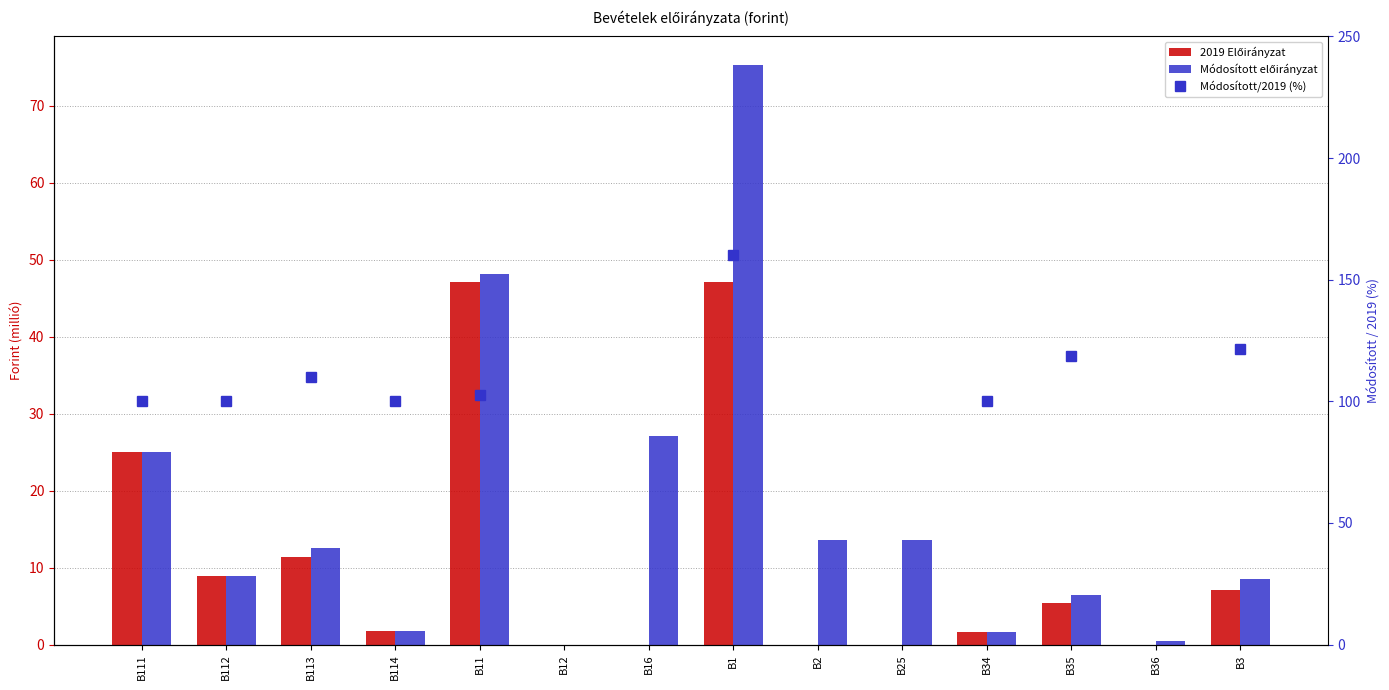

Which category has the highest value across all series?

B1